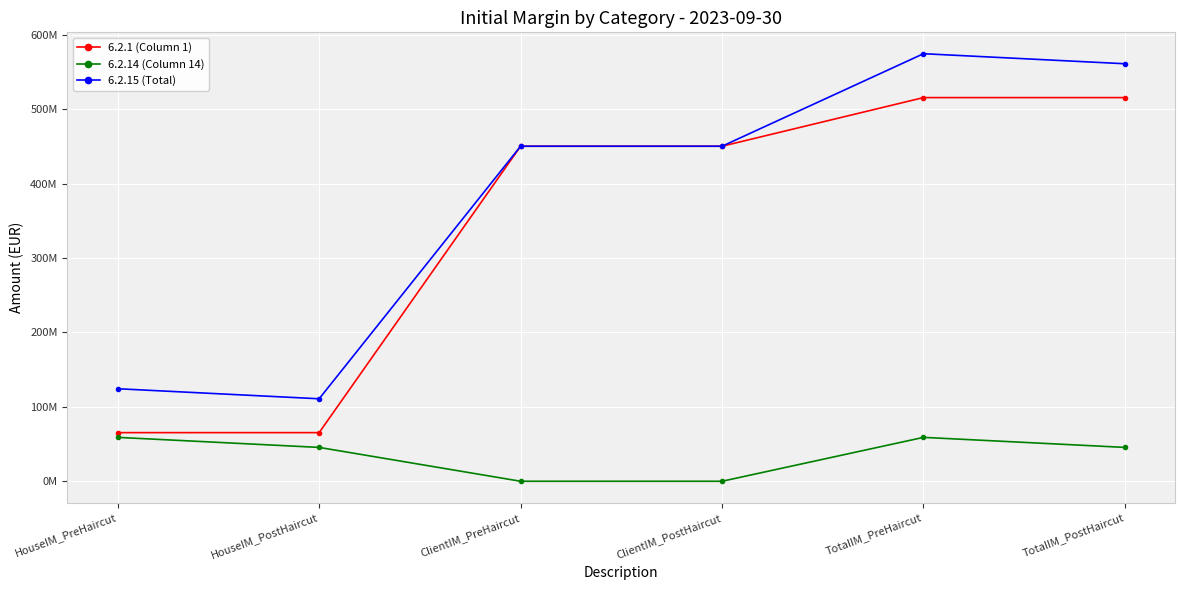

What is the difference between the maximum and minimum values in the 6.2.1 (Column 1) series?

450416249.9